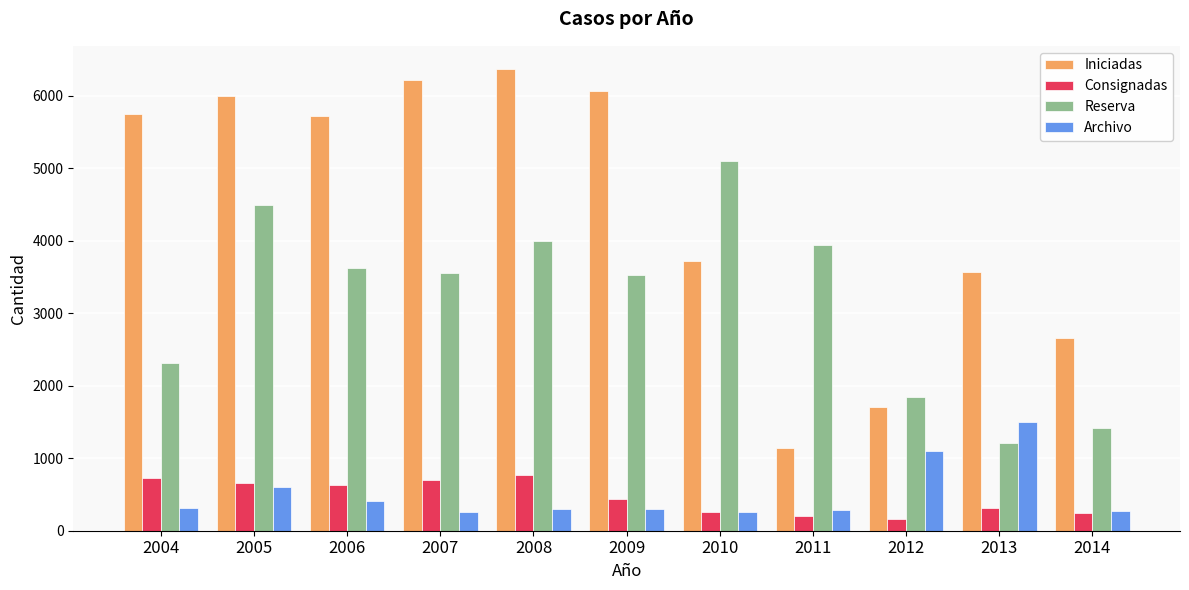

What is the difference between the maximum and minimum values in the Consignadas series?

604